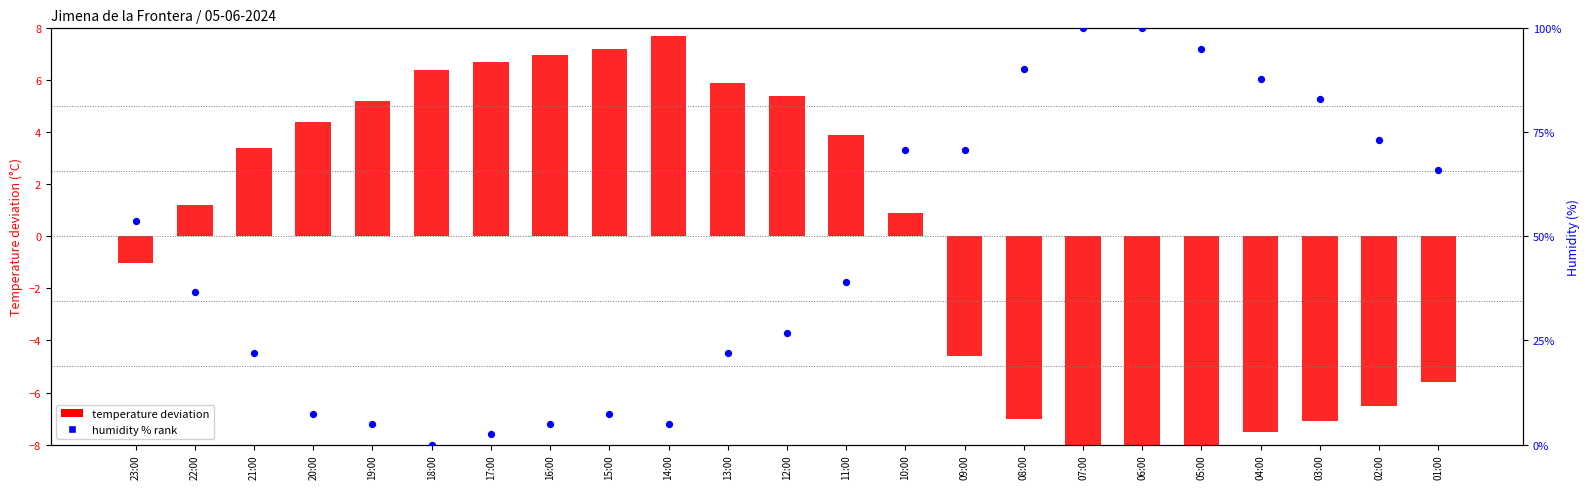

Which series contains the highest Y value?

Humidity % rank